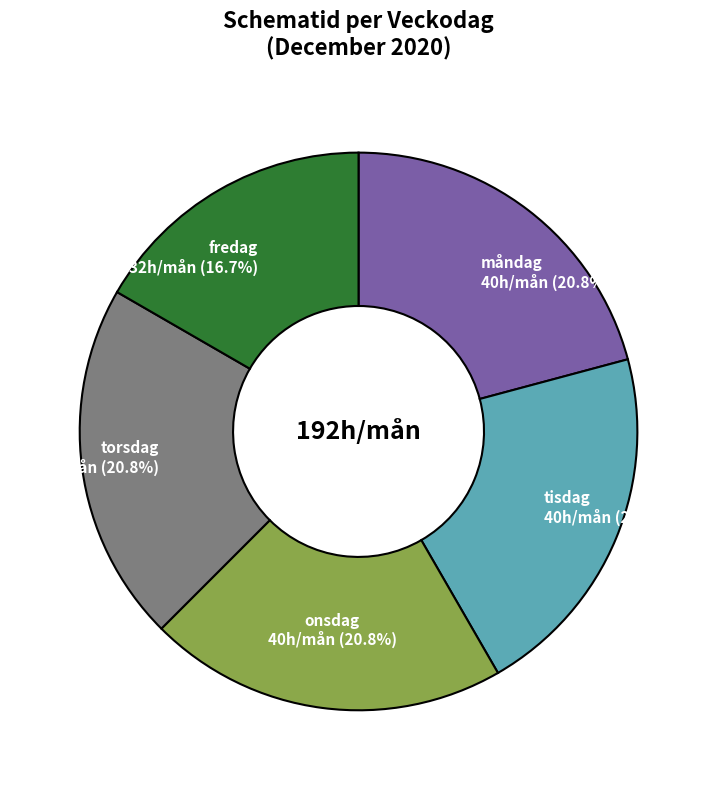

Which slice is the smallest?

fredag